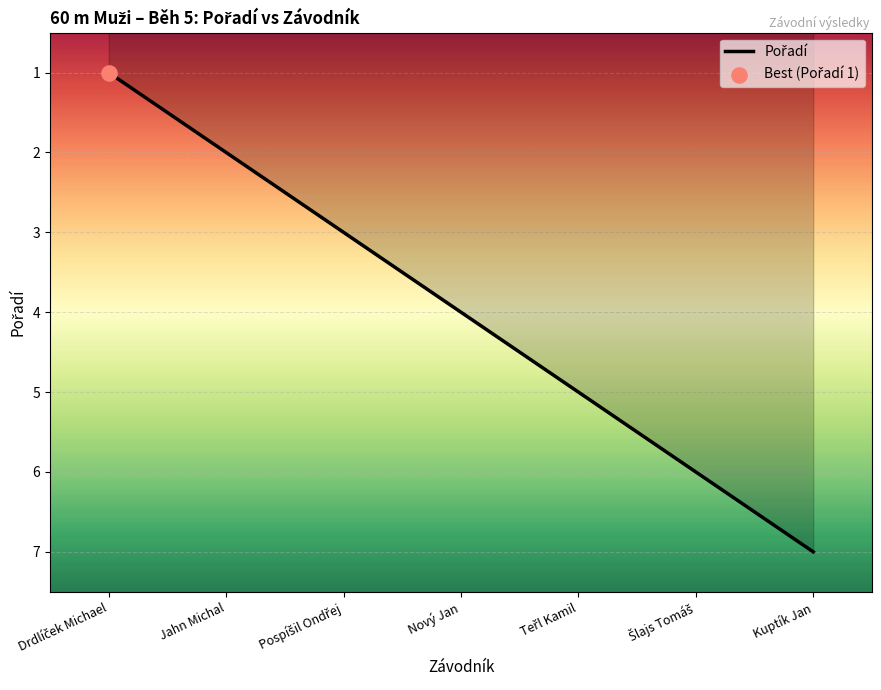

What is the change in value from Jahn Michal to Kuptík Jan?

+5